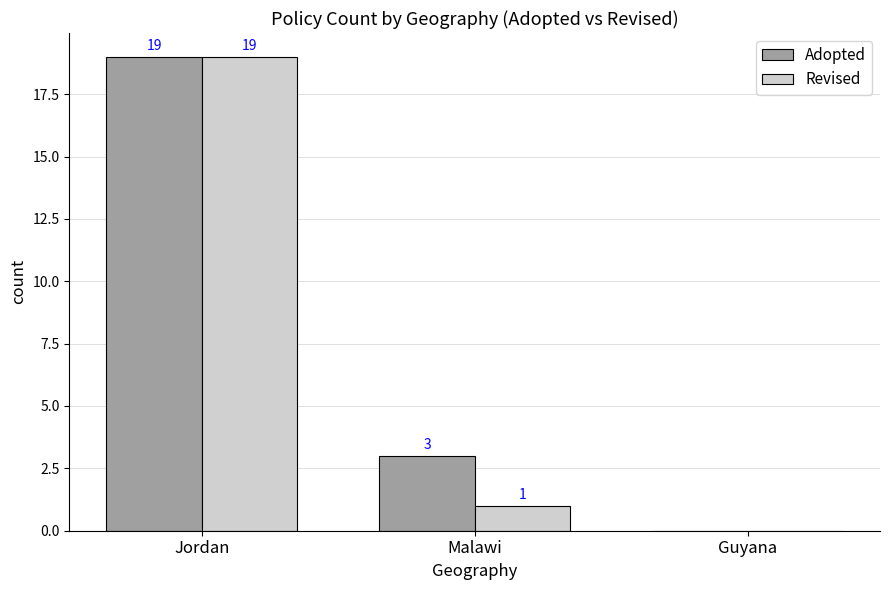

Reading right to left, list all the values displayed in this chart.

Adopted: 0	3	19
Revised: 0	1	19